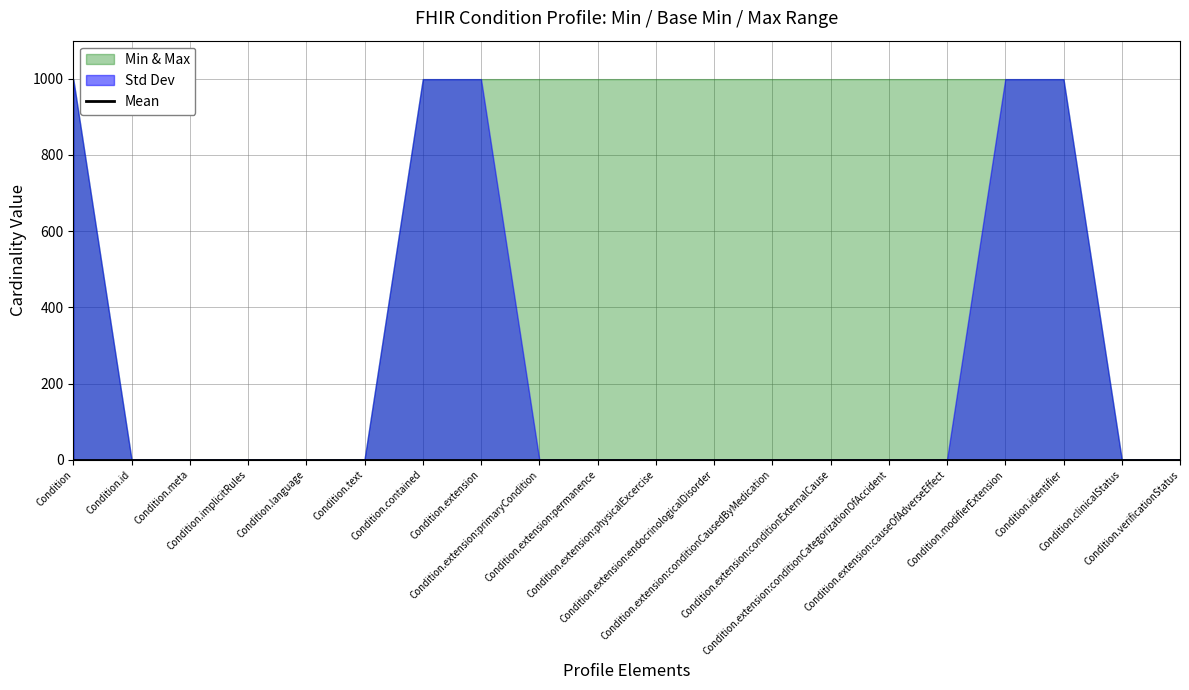

Is it true that Base Max (numeric) equals 999 at Condition.extension:permanence?

True